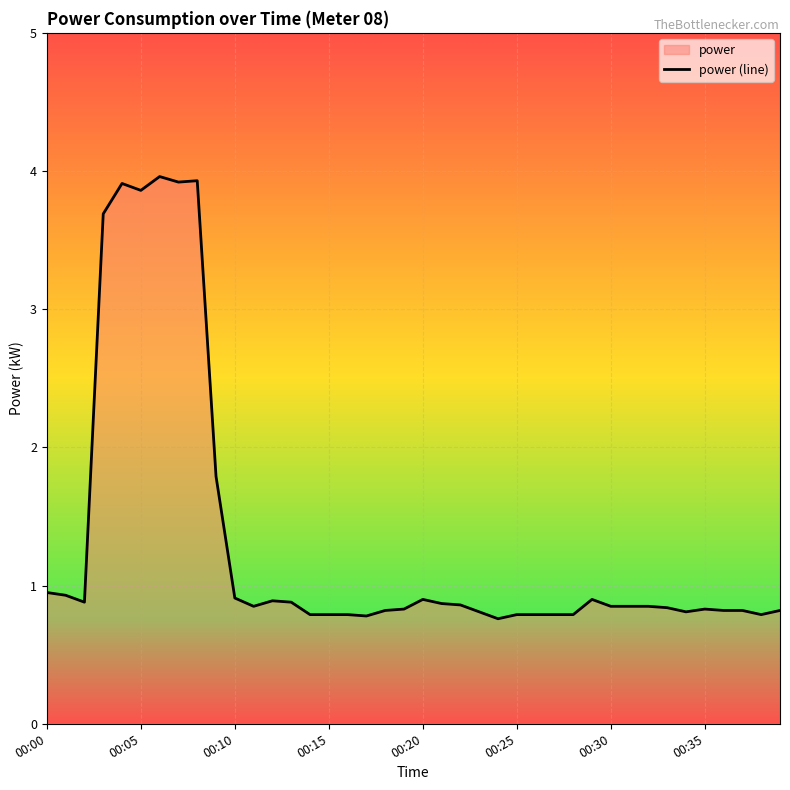

The chart shows a value of 0.5 at 00:10. True or false?

False